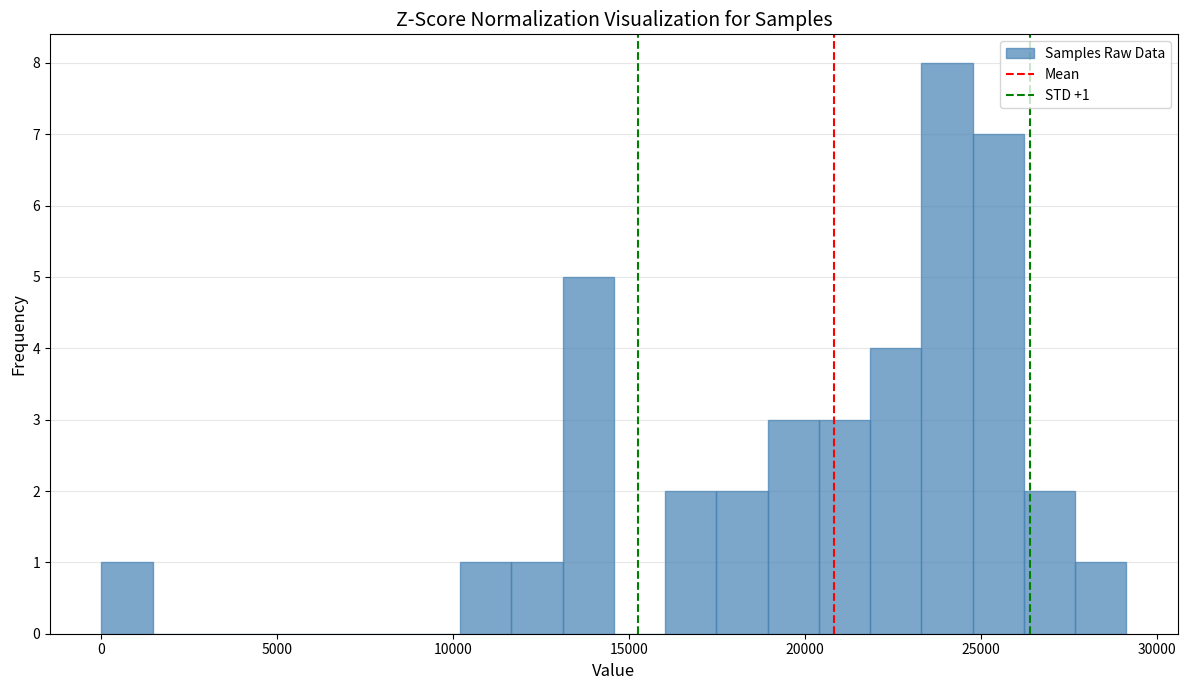

Around what value on the x-axis is the tallest bar? Give the approximate position of its centre, as read against the axis.

24000